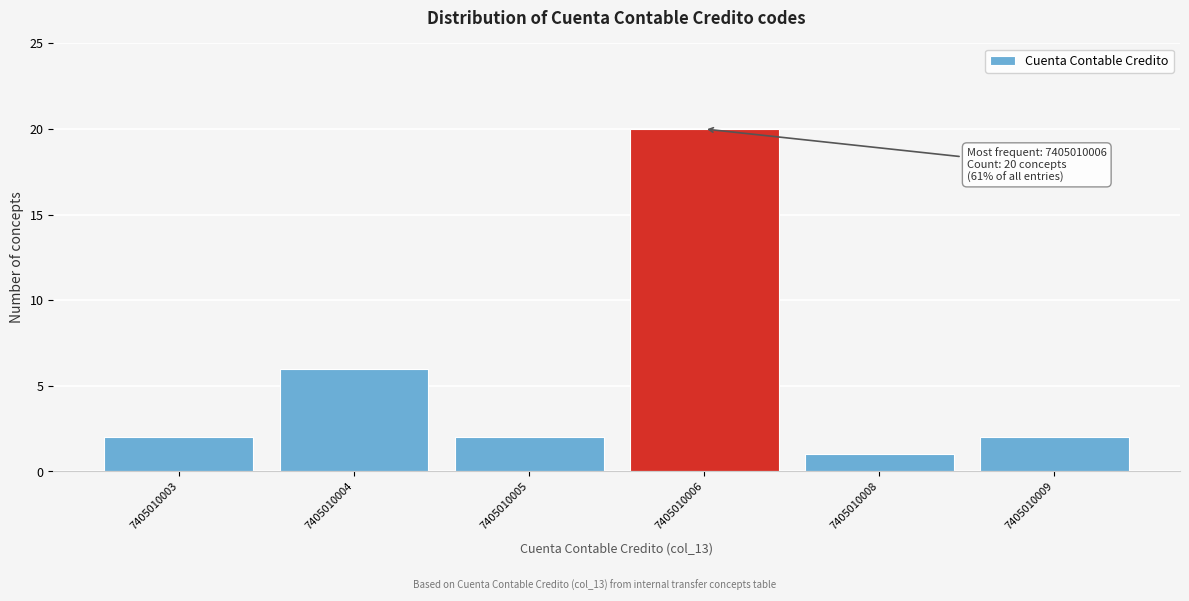

Reading right to left, what are all the values shown in this chart?

7405010009=2	7405010008=1	7405010006=20	7405010005=2	7405010004=6	7405010003=2